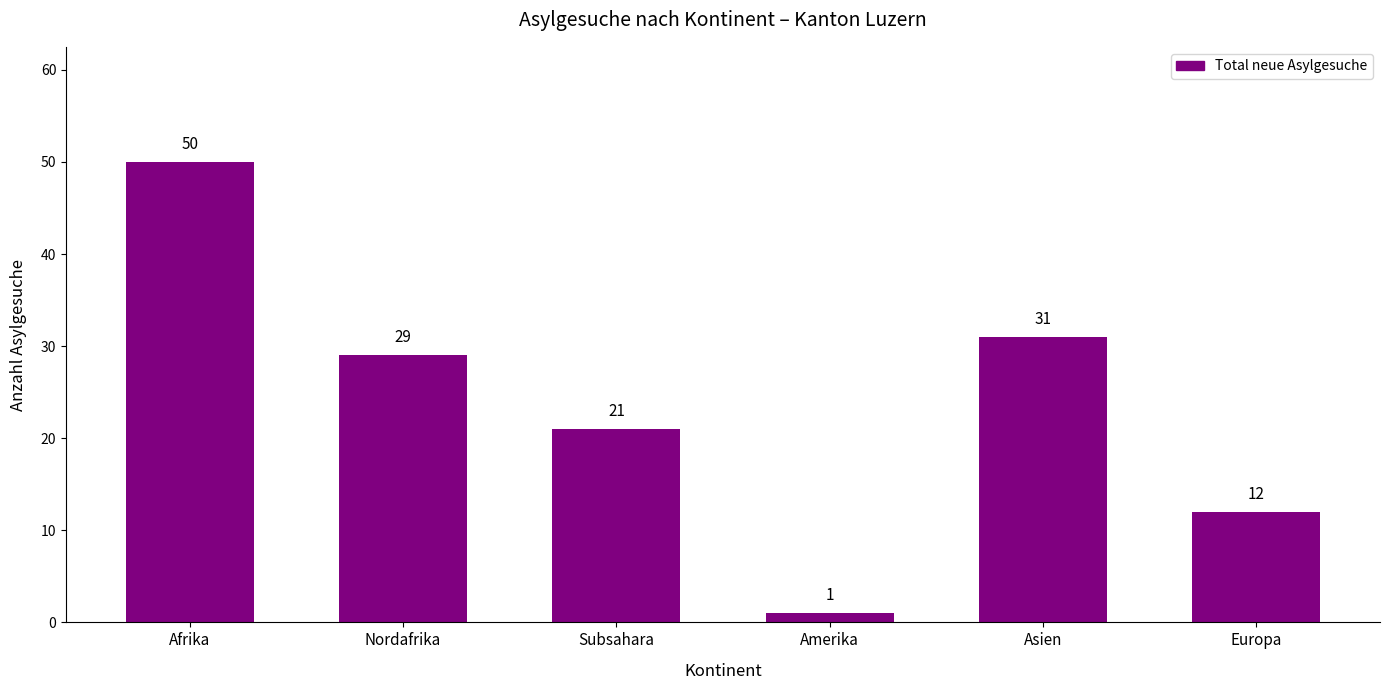

What is the label of the 4th bar from the left?

Amerika